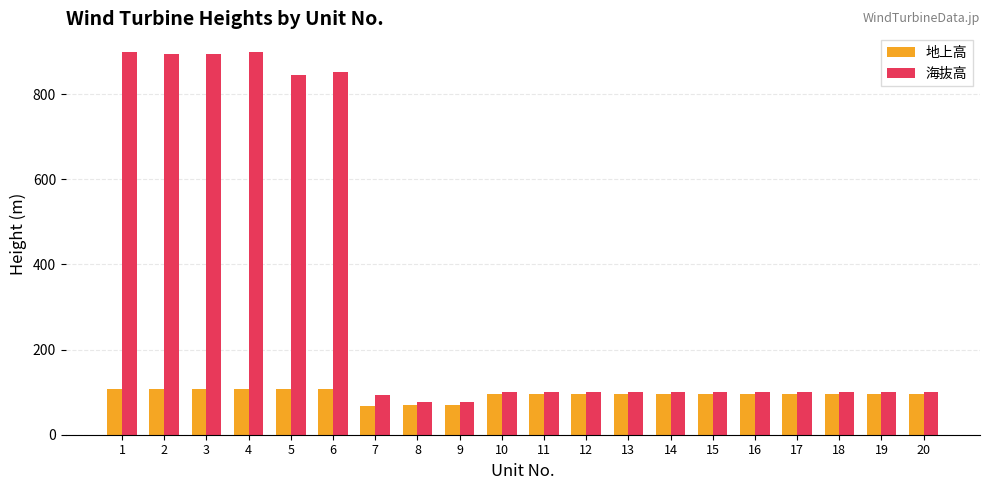

What are all the series names shown in the legend?

地上高, 海抜高